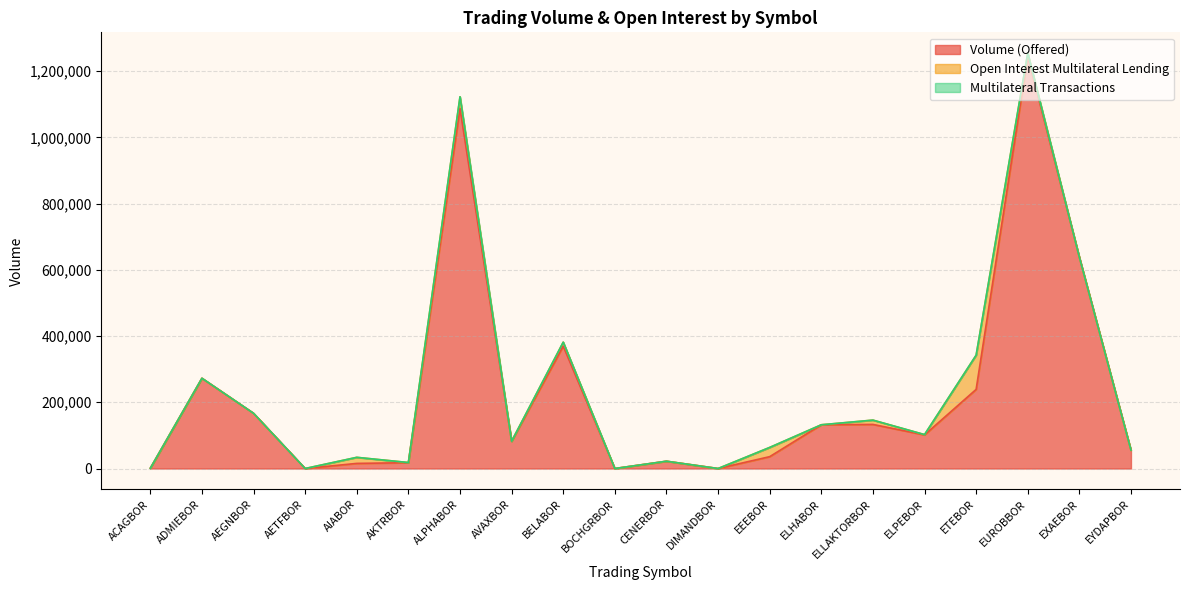

True or false: Open Interest Multilateral Lending and Volume (Offered) intersect in this chart.

True